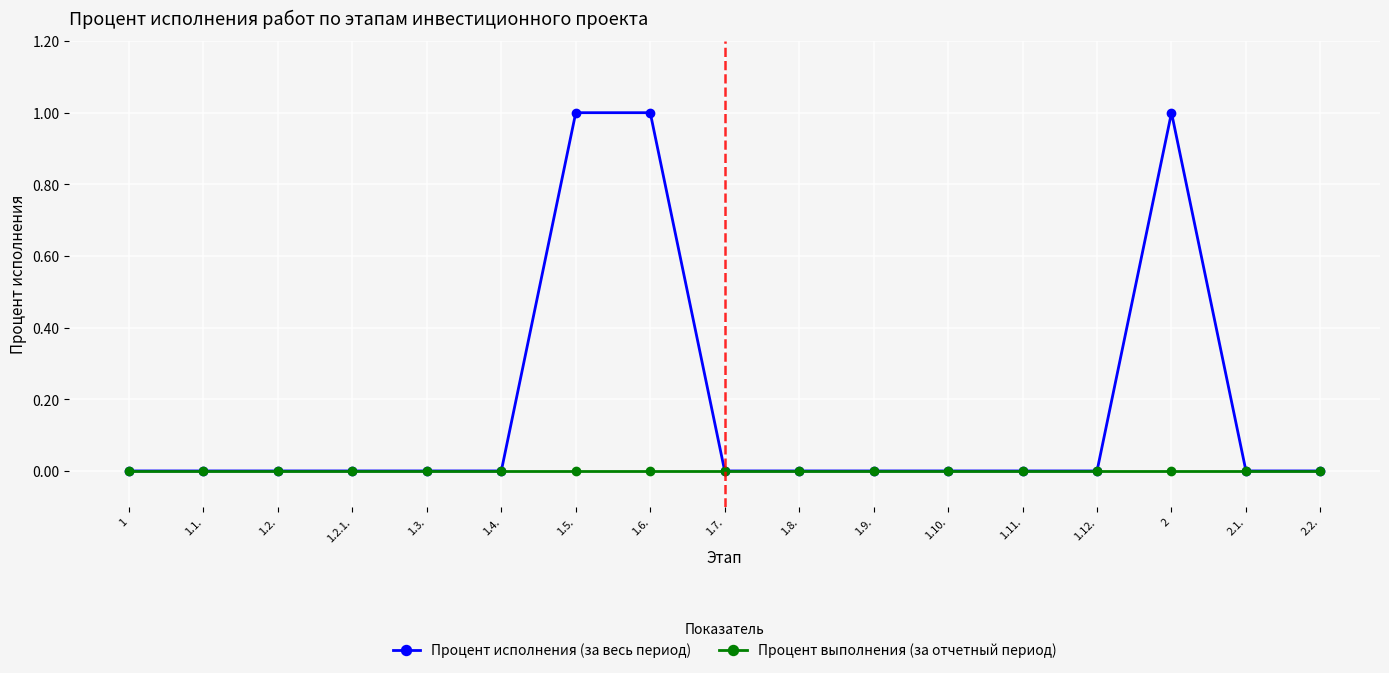

What is the value of the Процент исполнения (за весь период) point at the 8th from the left?

100